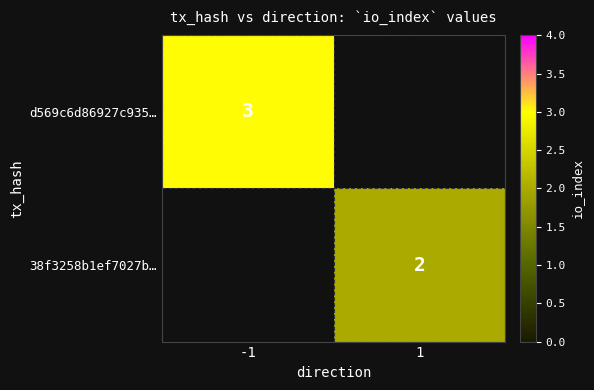

How many data points does each series have?

2